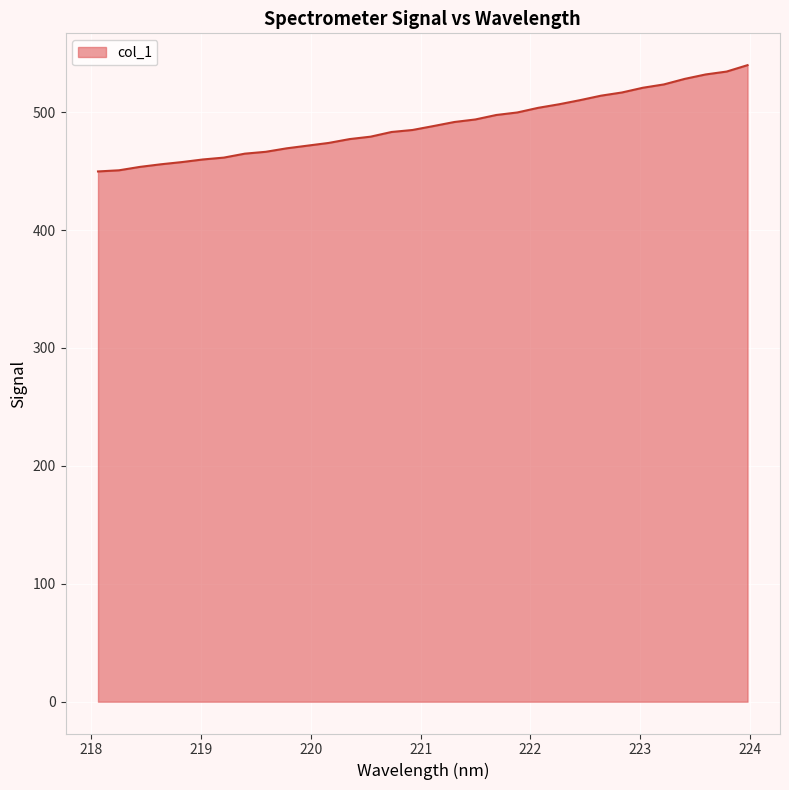

What is the difference between the maximum and minimum values?

90.2